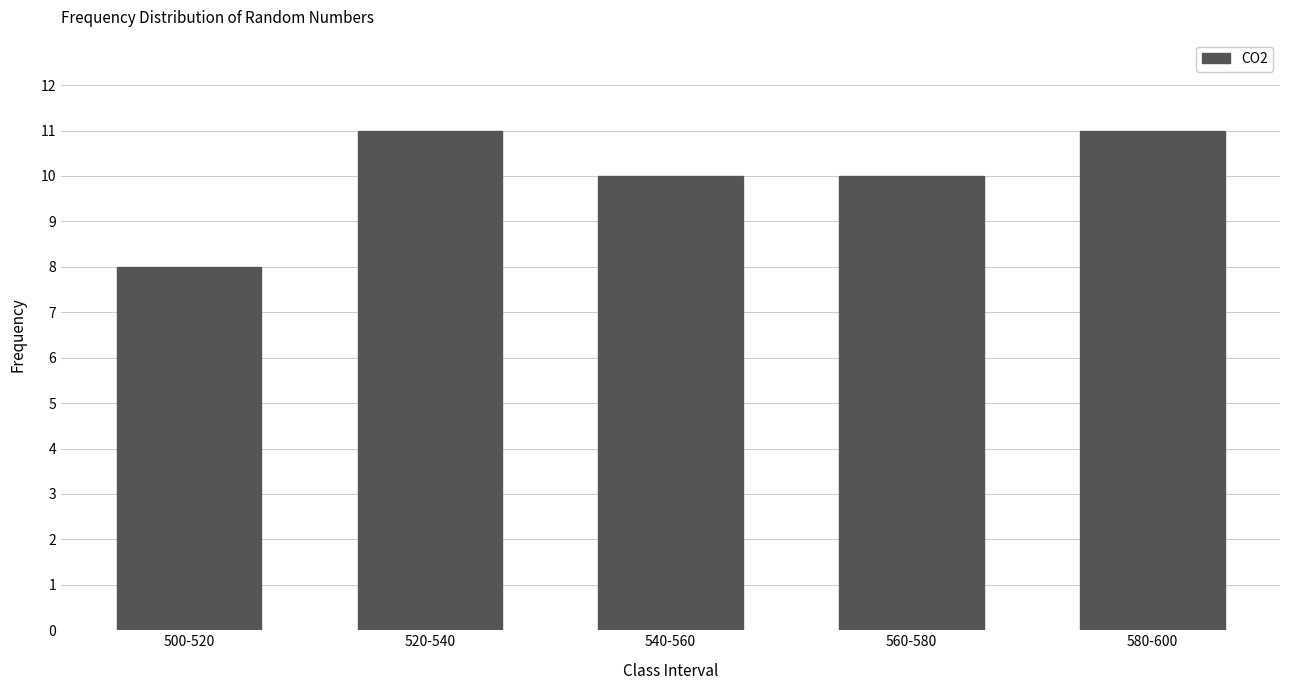

Are the bars horizontal?

No